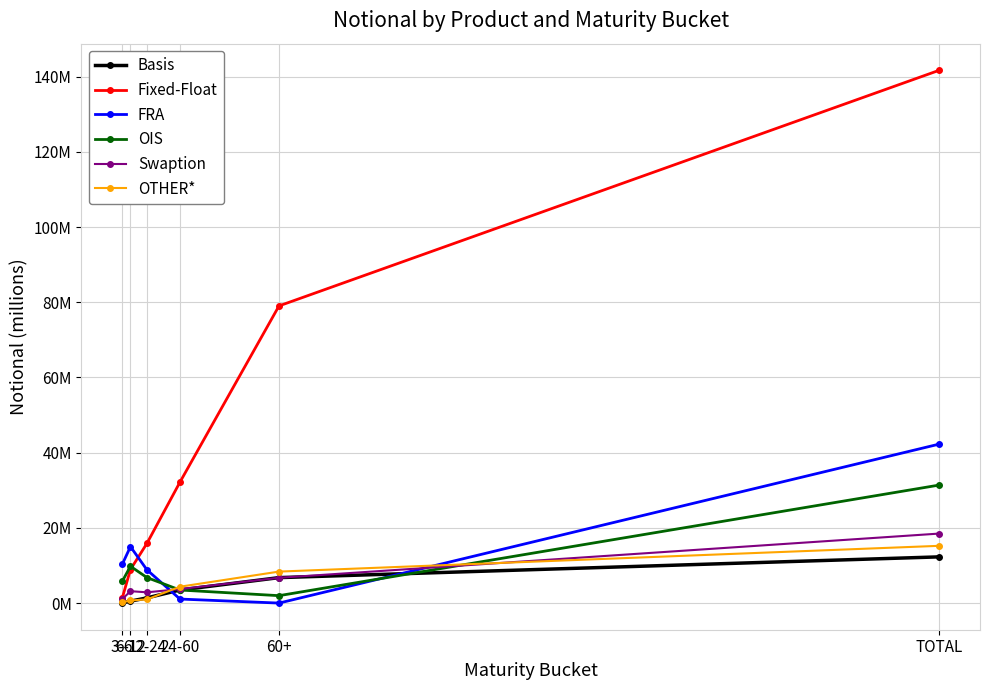

At how many categories does at least one series exceed 12361819?

5